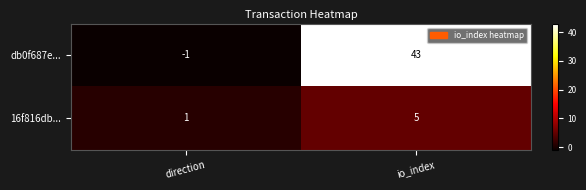

At which category does the chart reach its minimum across all series?

direction